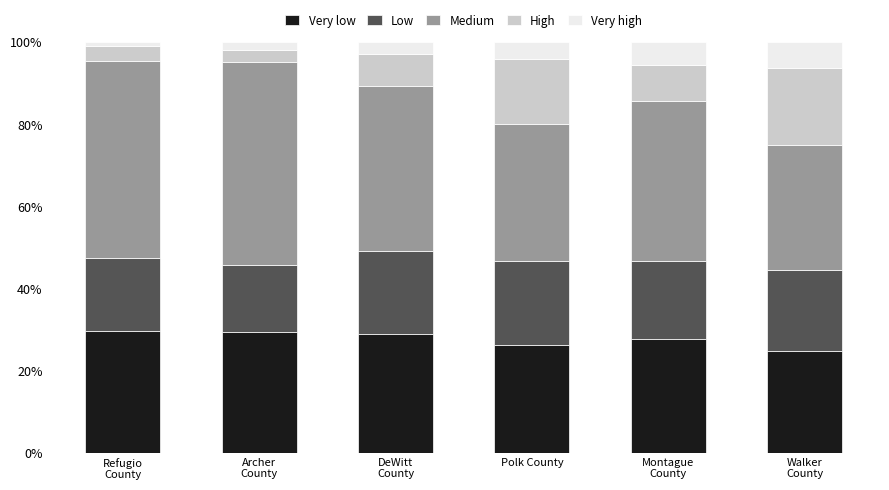

What is the sum of all Very low values?

166.5